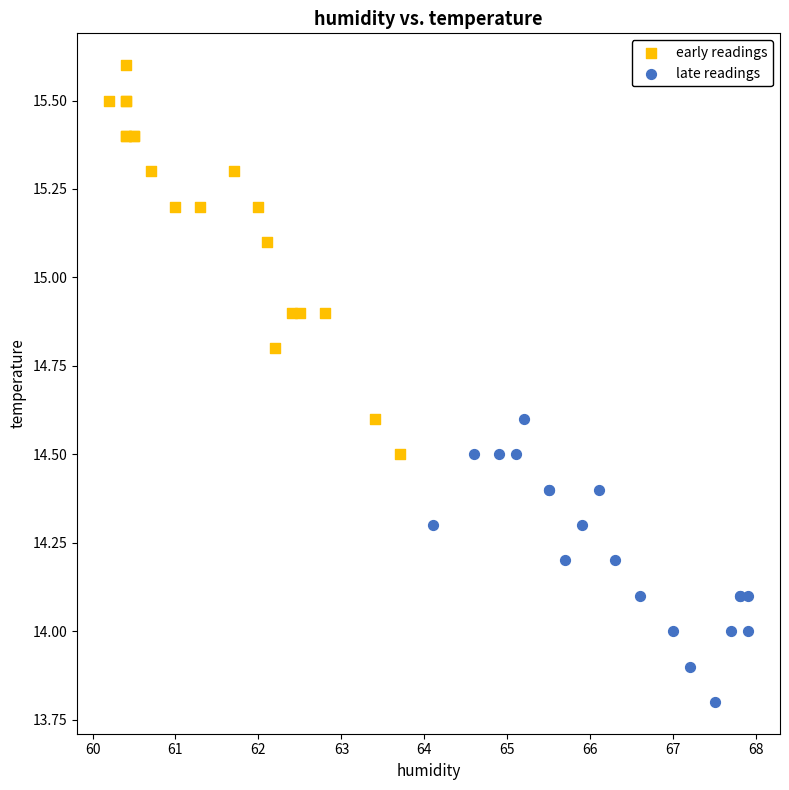

Which series contains the highest Y value?

early readings